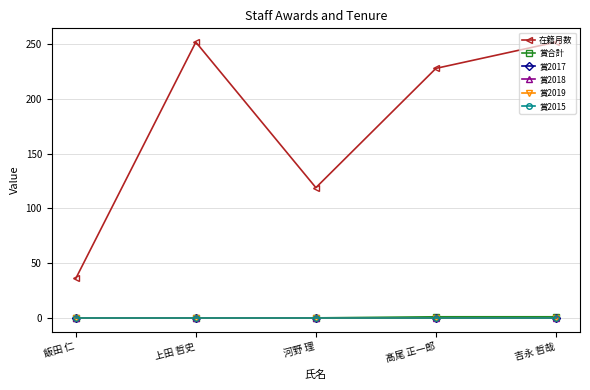

Reading left to right, transcribe all the data shown in this chart.

在籍月数: 飯田 仁=36	上田 哲史=252	河野 理=119	髙尾 正一郎=228	吉永 哲哉=252
賞合計: 飯田 仁=0	上田 哲史=0	河野 理=0	髙尾 正一郎=1	吉永 哲哉=1
賞2017: 飯田 仁=0	上田 哲史=0	河野 理=0	髙尾 正一郎=0	吉永 哲哉=0
賞2018: 飯田 仁=0	上田 哲史=0	河野 理=0	髙尾 正一郎=0	吉永 哲哉=0
賞2019: 飯田 仁=0	上田 哲史=0	河野 理=0	髙尾 正一郎=0	吉永 哲哉=0
賞2015: 飯田 仁=0	上田 哲史=0	河野 理=0	髙尾 正一郎=0	吉永 哲哉=0